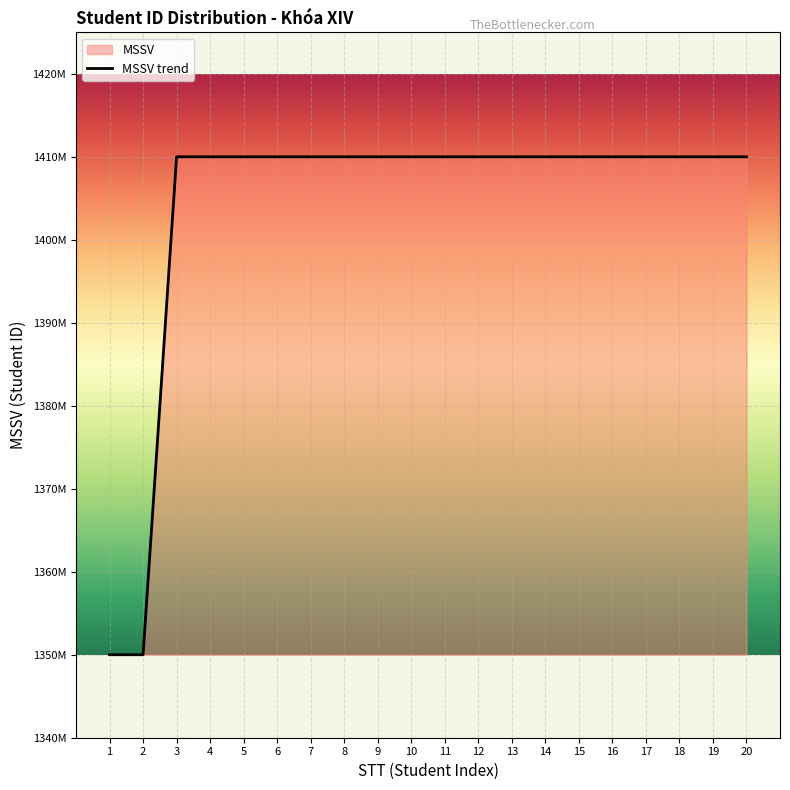

Approximately how many times larger is the value at 15 compared to 10?

1.0